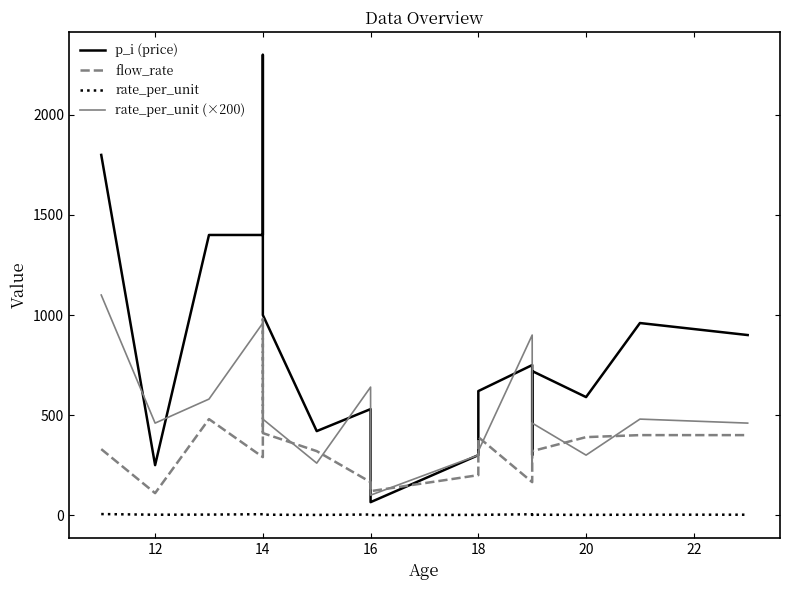

Which series has the largest range (max minus min)?

p_i (price)